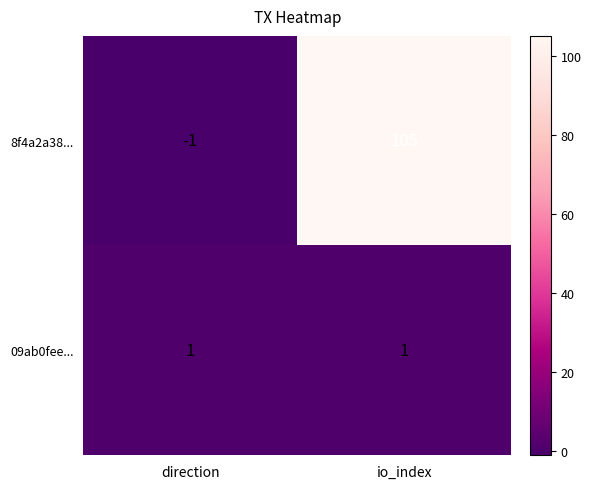

What is the average value of the 8f4a2a38... series?

52